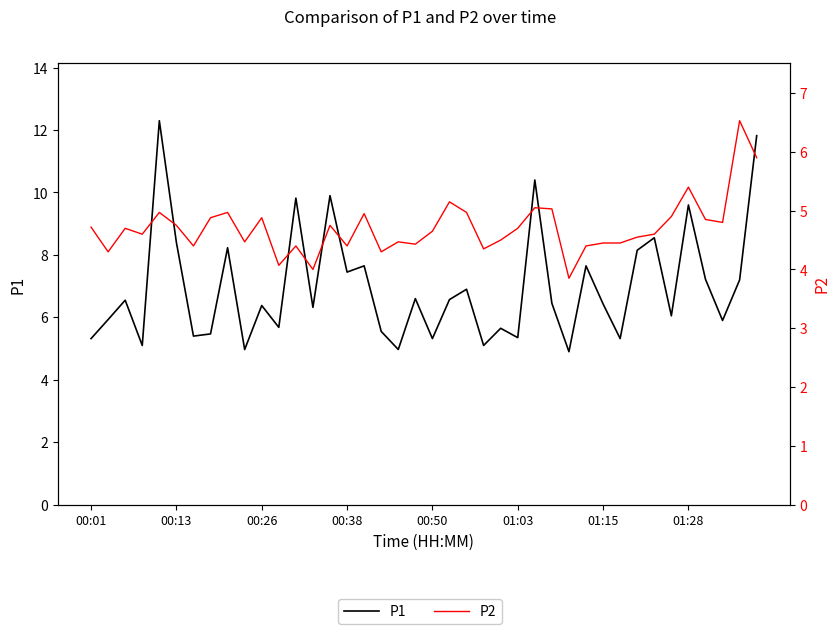

Which category has the lowest value across all series?

28